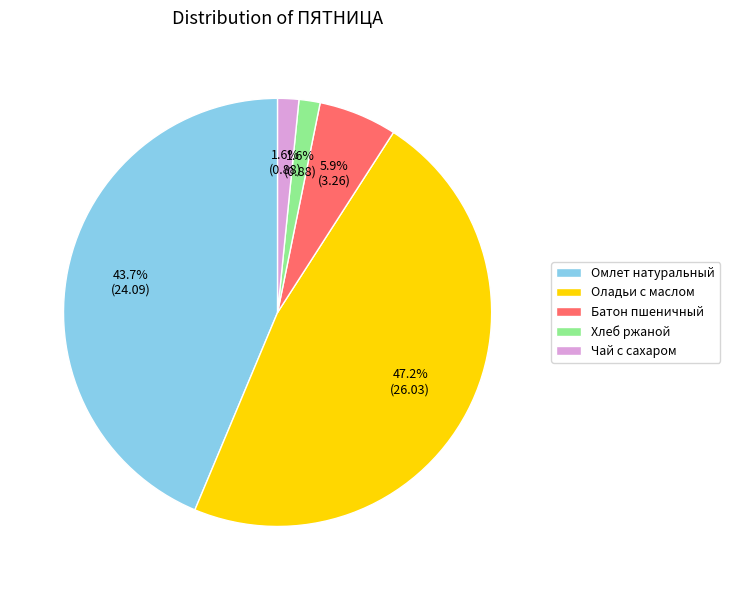

What portion of the pie excludes Оладьи с маслом?

52.8%